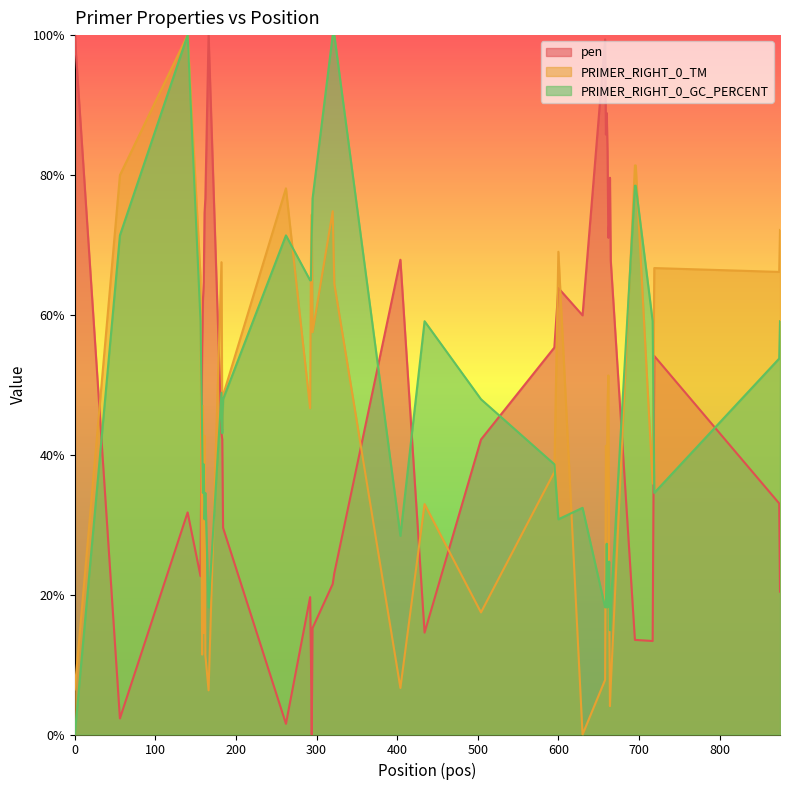

True or false: pen and PRIMER_RIGHT_0_GC_PERCENT intersect in this chart.

True